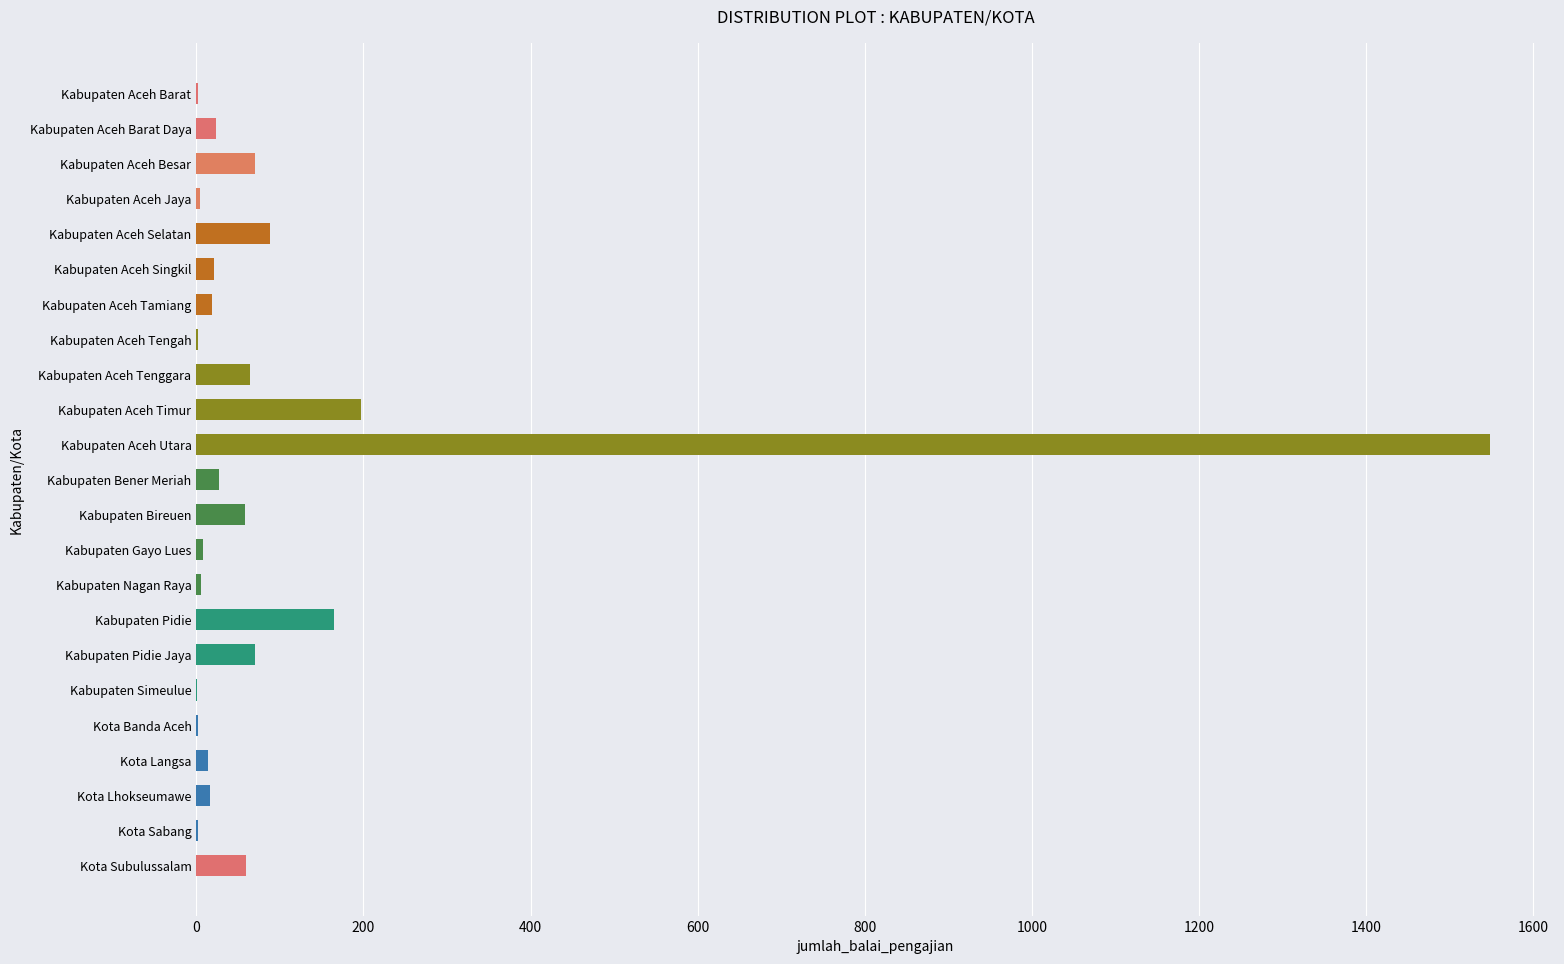

How many data points does each series have?

23